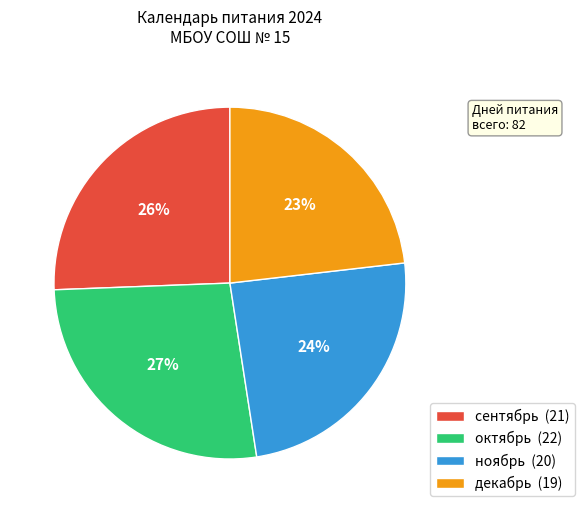

Count the number of slices in the pie.

4